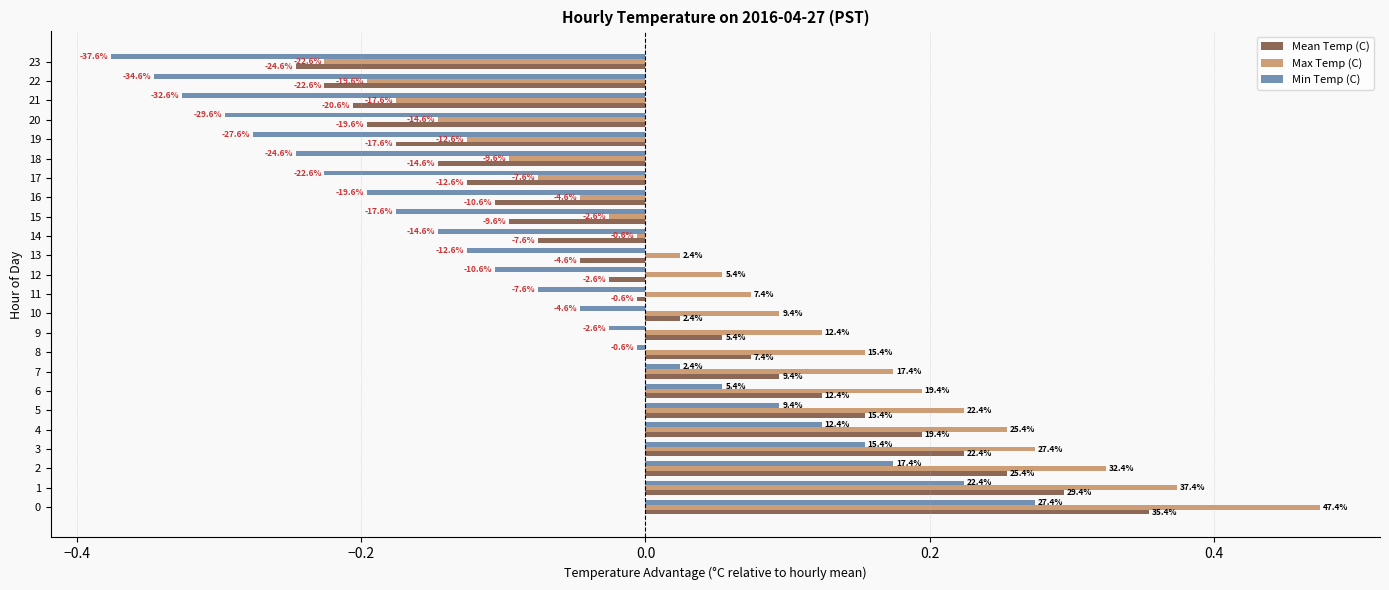

What are all the series names shown in the legend?

Mean Temp (C), Max Temp (C), Min Temp (C)